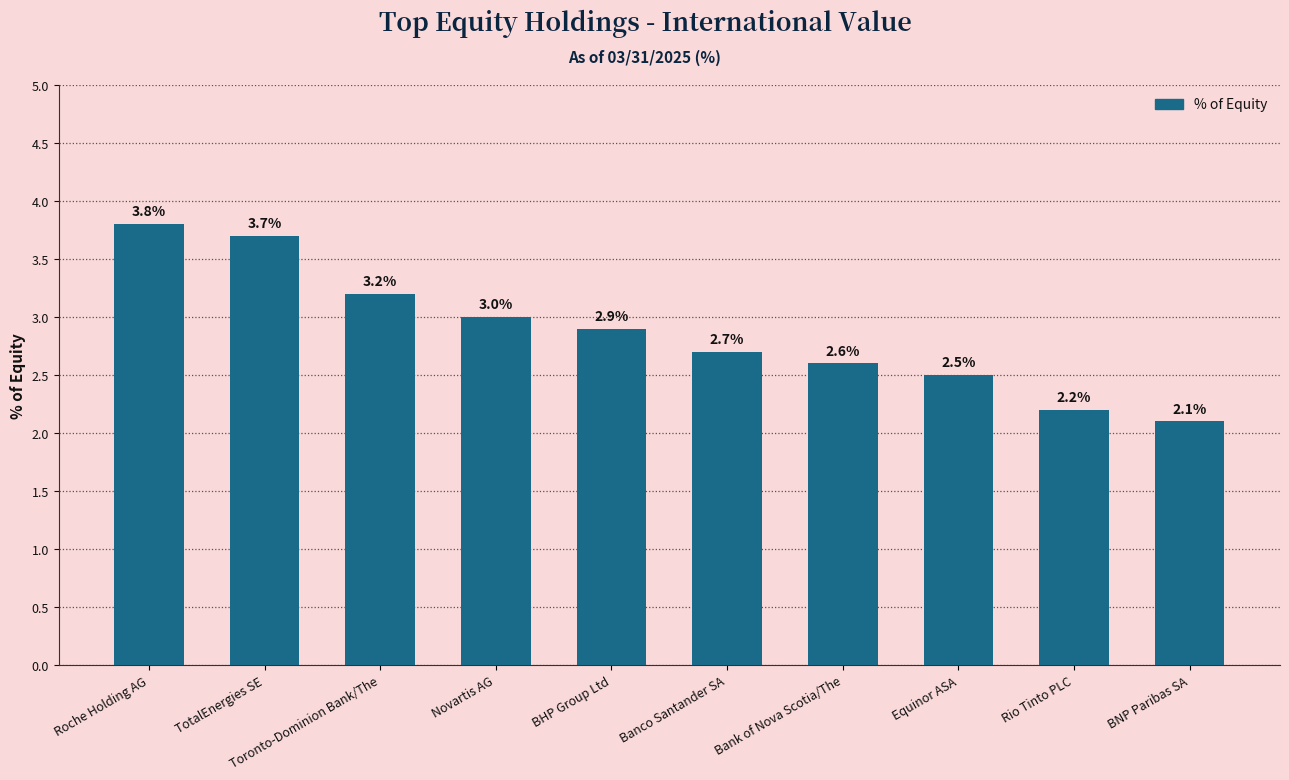

List the labels in order of value, largest first.

Roche Holding AG, TotalEnergies SE, Toronto-Dominion Bank/The, Novartis AG, BHP Group Ltd, Banco Santander SA, Bank of Nova Scotia/The, Equinor ASA, Rio Tinto PLC, BNP Paribas SA